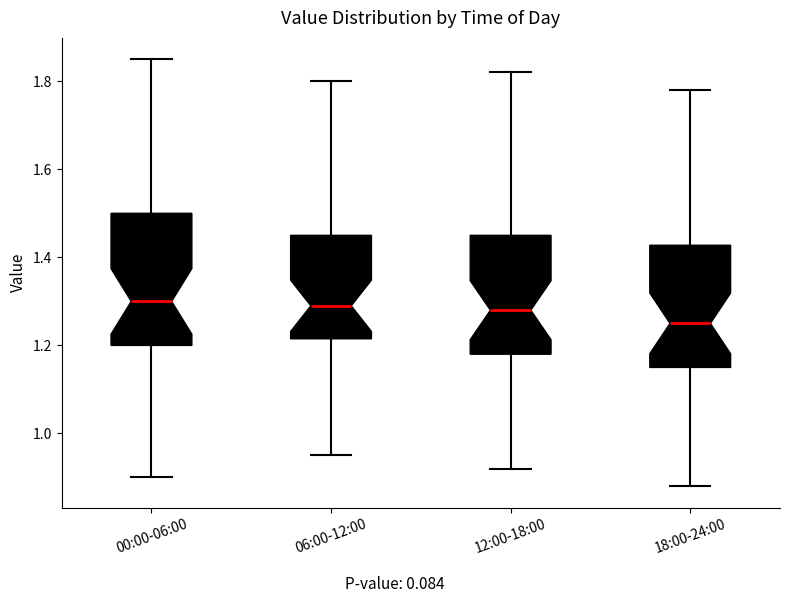

Which box has the lowest median line?

18:00-24:00